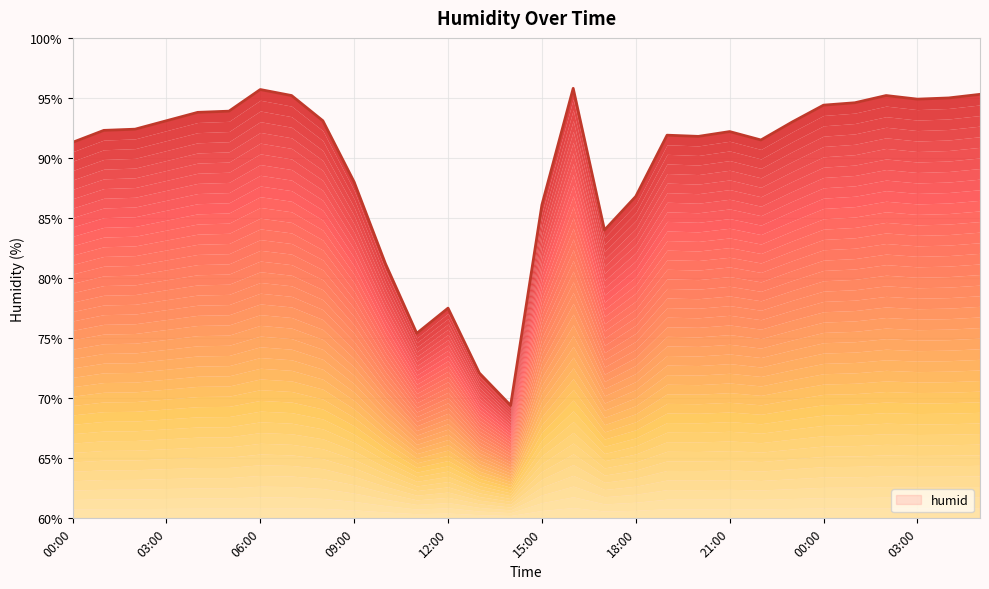

Between 03:00 and 12:00, which is larger?

03:00